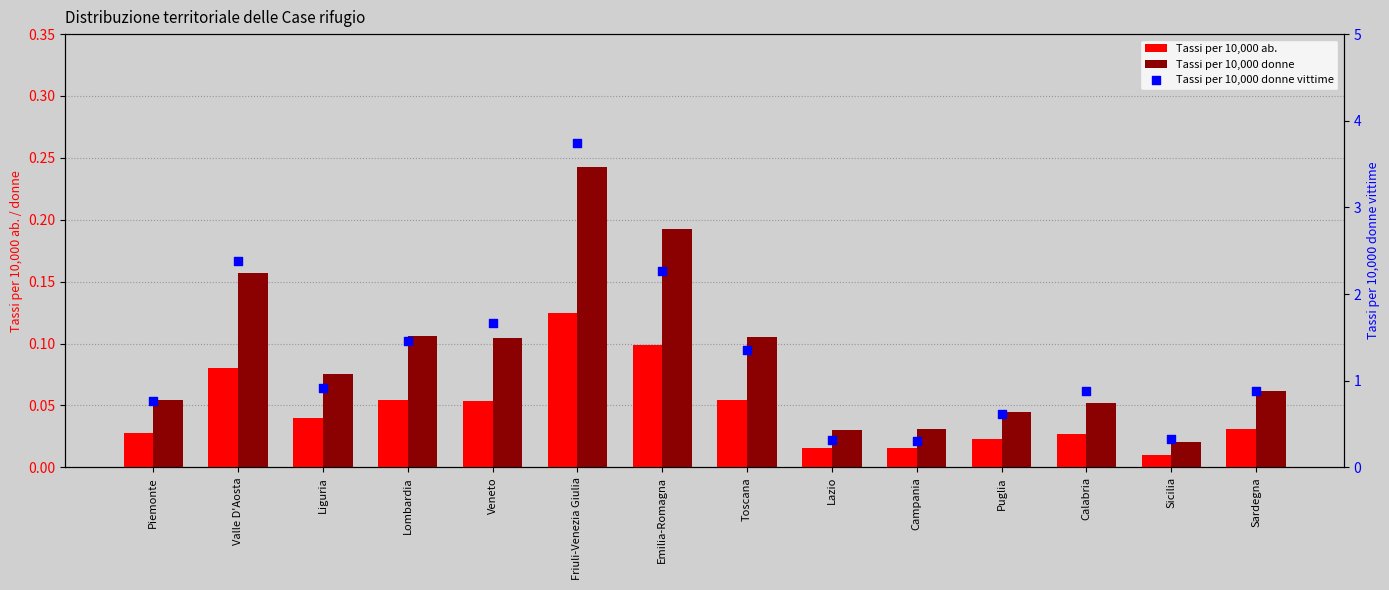

What is the total value across all series at Calabria?

1.0